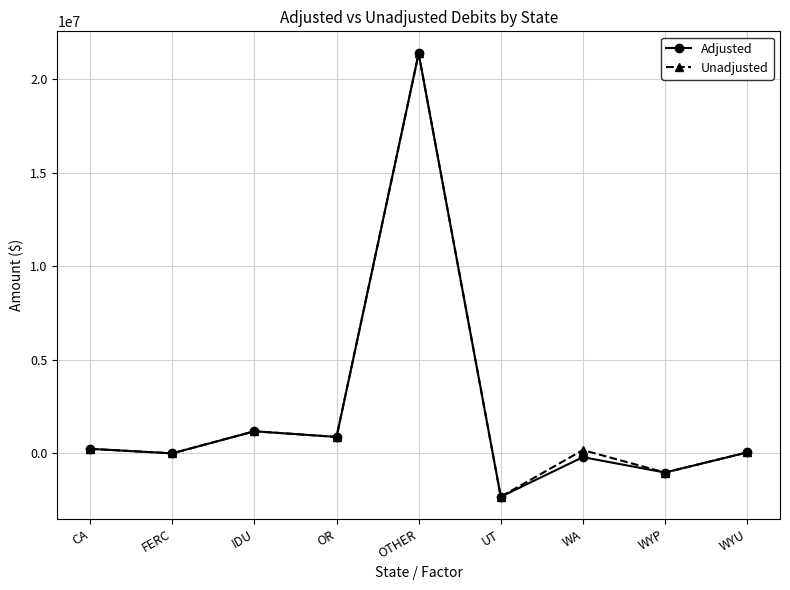

True or false: Unadjusted has a value of -11391616 at FERC.

False